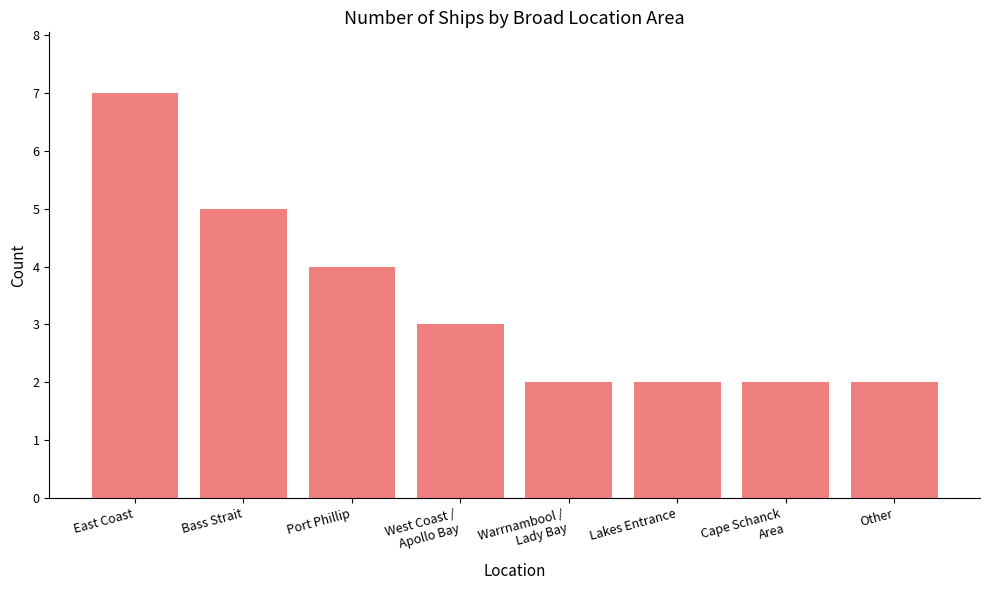

What is the label of the 7th bar from the right?

Bass Strait